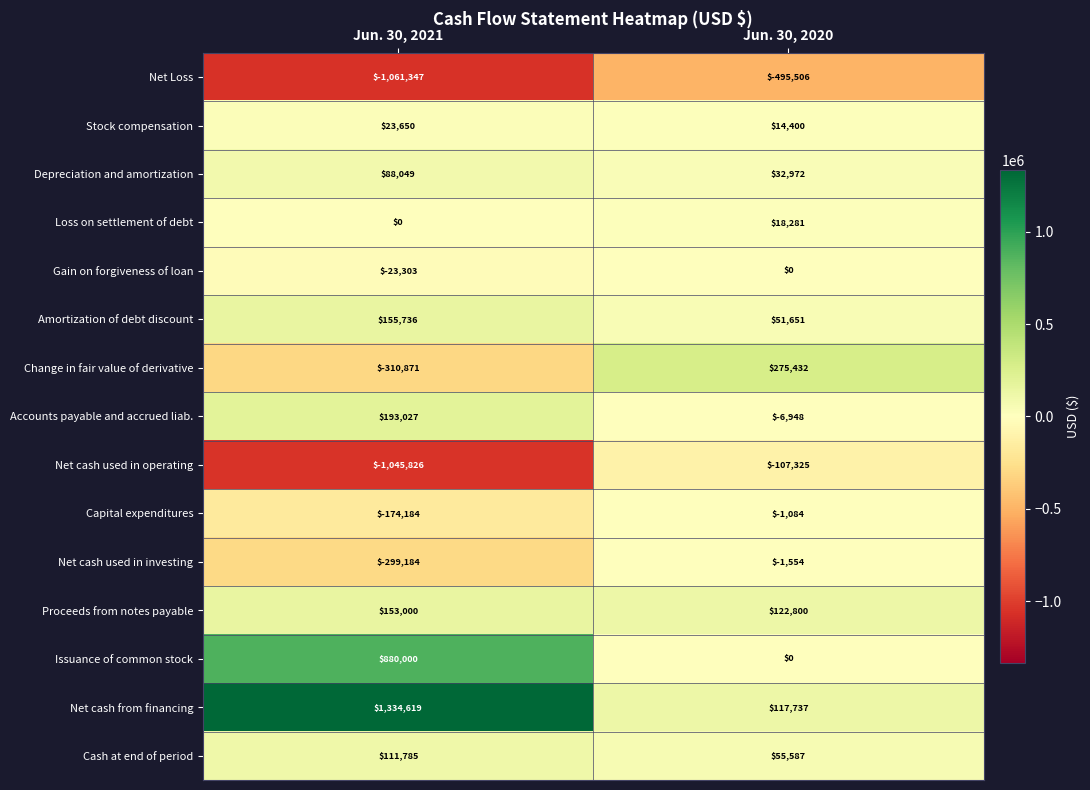

At how many categories does at least one series exceed 1125036?

1